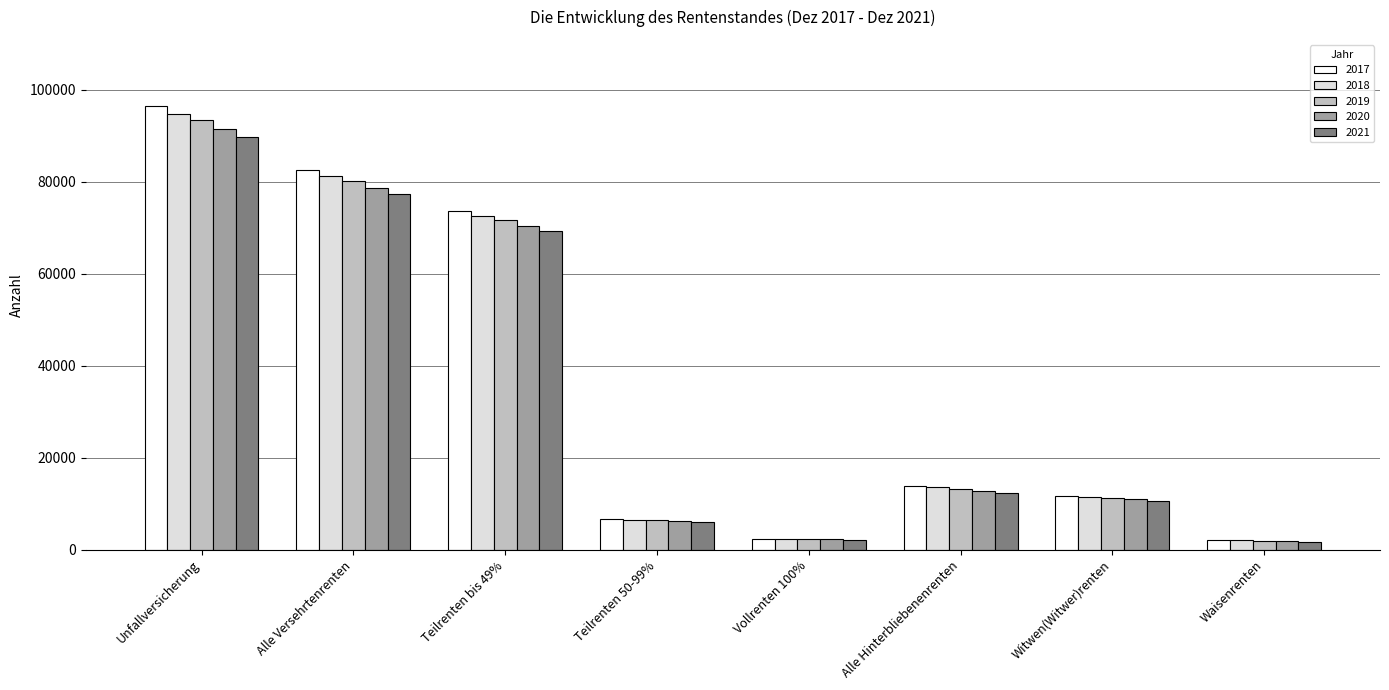

Which series changed the most between Unfallversicherung and Teilrenten 50-99%?

2017